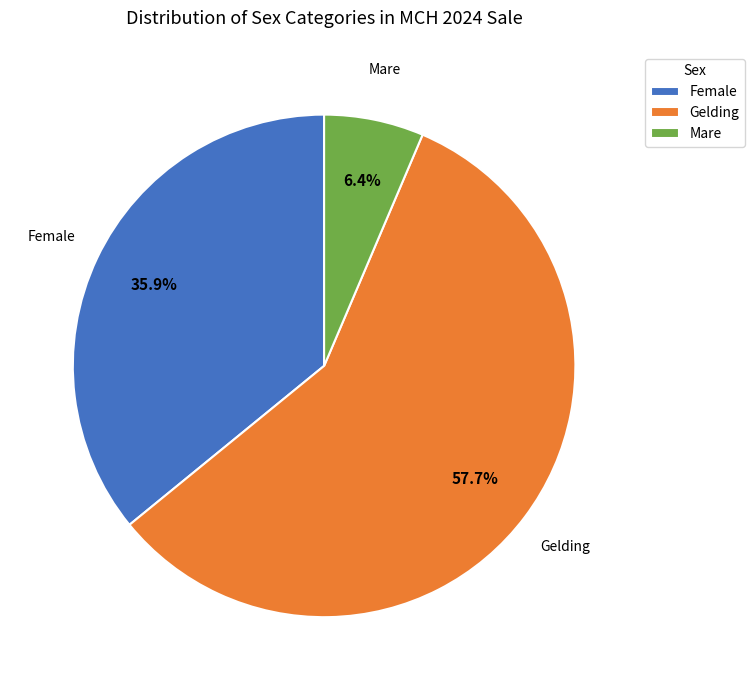

Is there any slice that represents more than half of the pie?

Yes